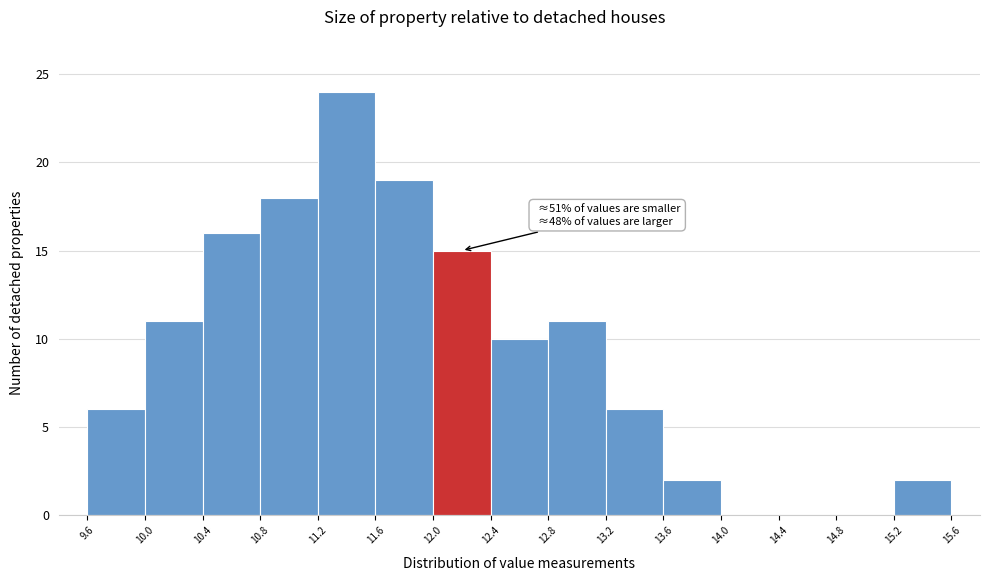

Which range on the x-axis has the tallest bar?

11.2 to 11.6